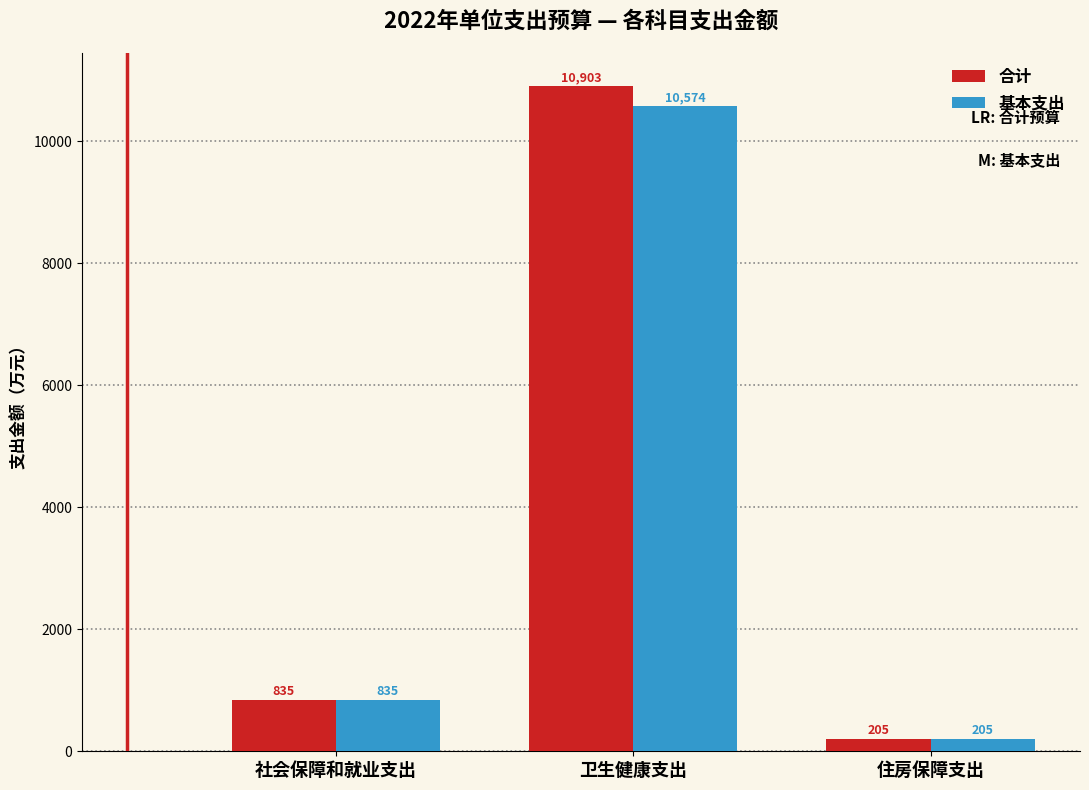

At which label is 基本支出 closest to 5389?

社会保障和就业支出